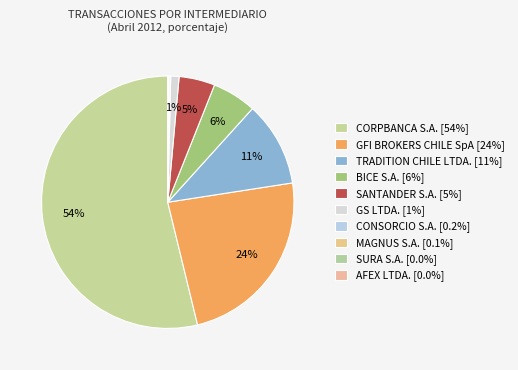

True or false: SURA S.A. accounts for 0% of the total.

True